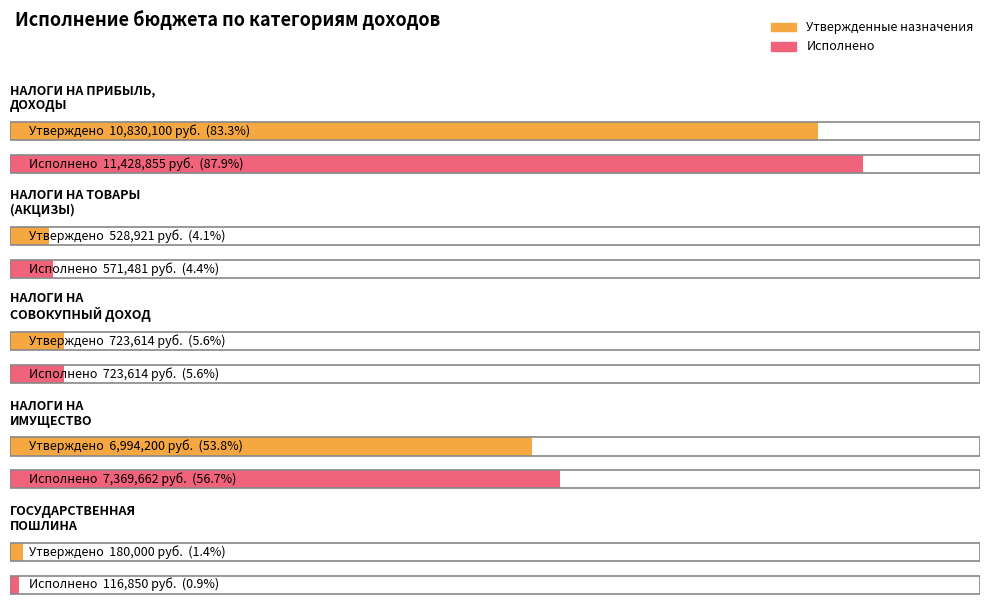

Which category has the lowest value across all series?

ГОСУДАРСТВЕННАЯ
ПОШЛИНА